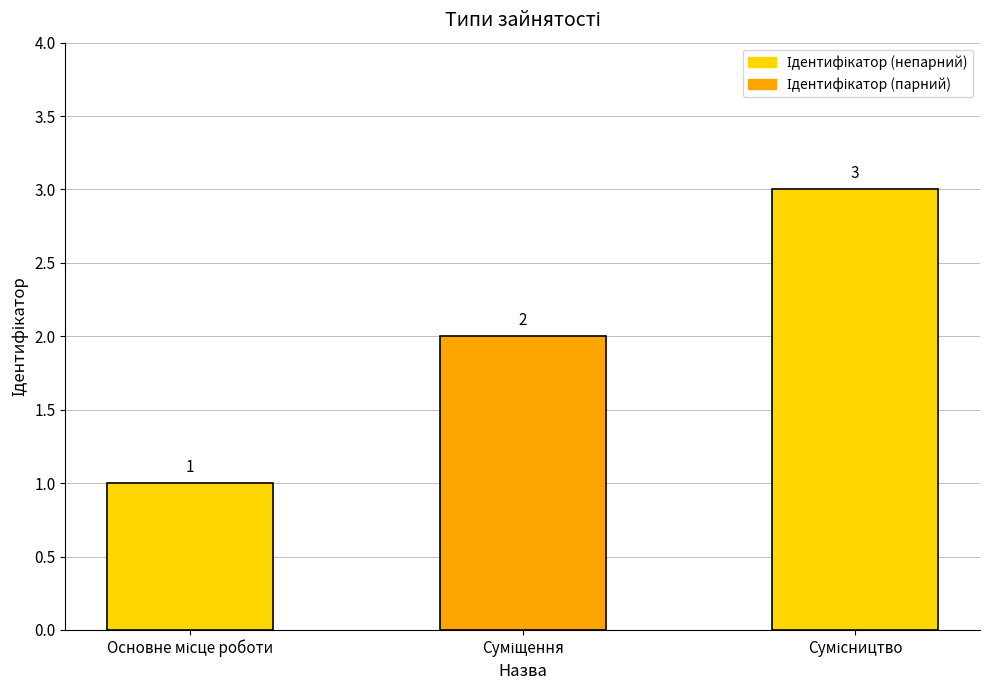

What is the sum of all values?

6